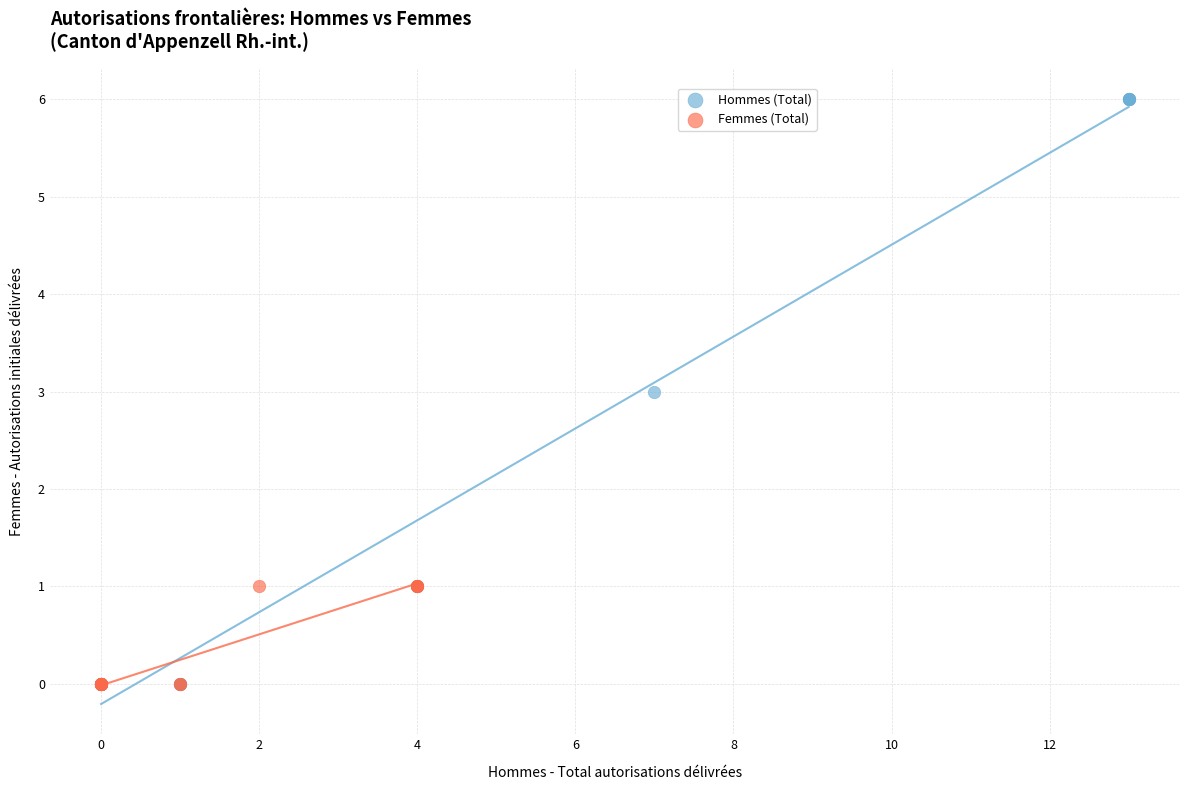

What are all the series names shown in the legend?

Hommes (Total), Femmes (Total)